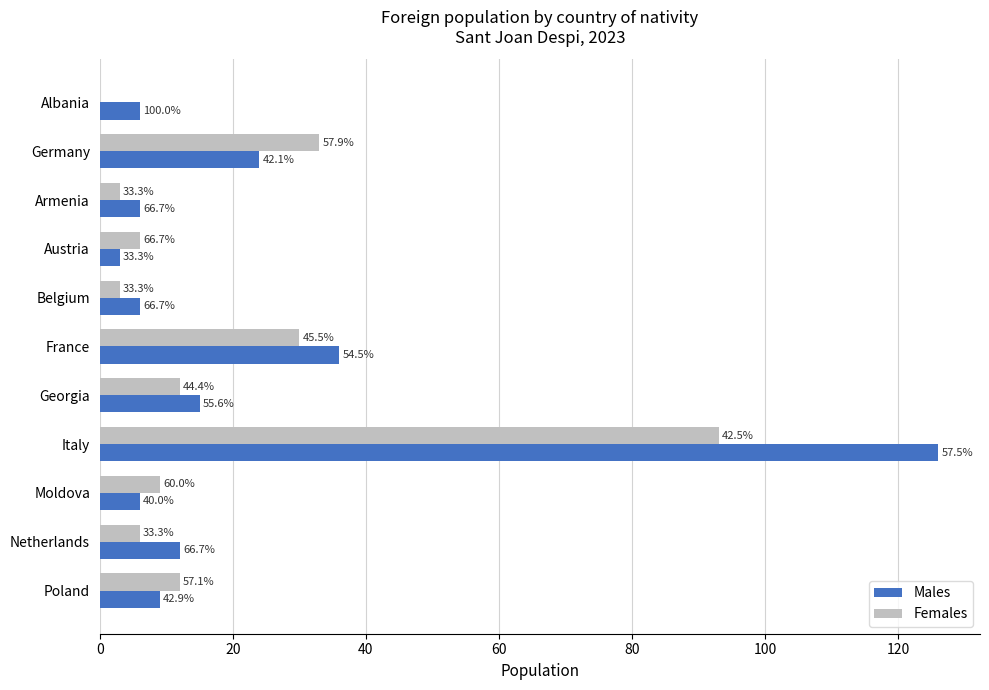

List the series in order of their peak value, lowest first.

Females, Males